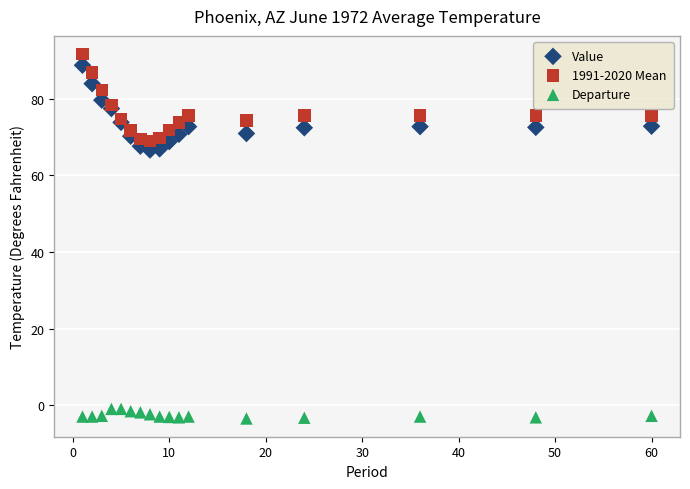

What are all the series names shown in the legend?

Value, 1991-2020 Mean, Departure